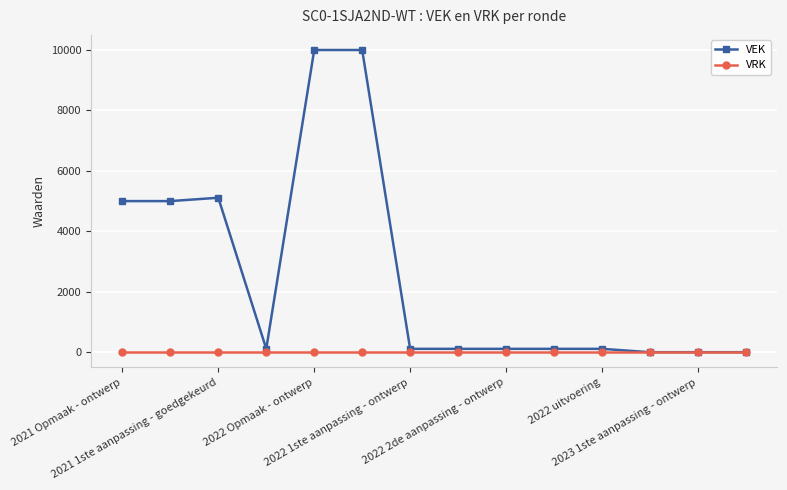

Rank the series by their average value, from highest to lowest.

VEK, VRK